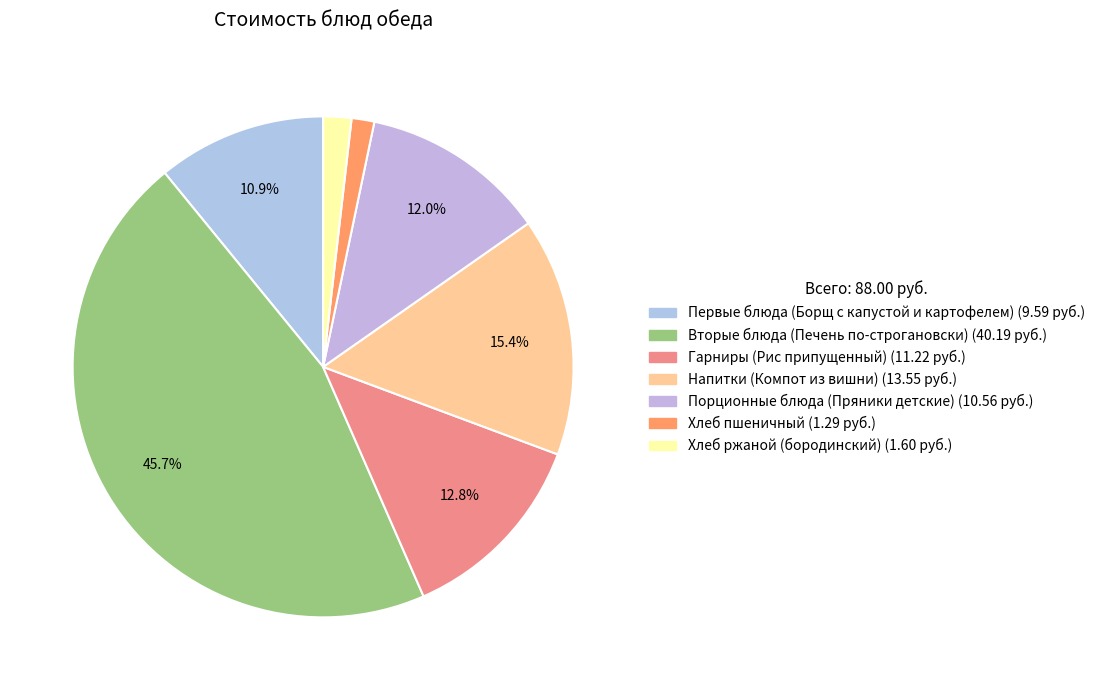

To the nearest percent, what is the difference between the Первые блюда (Борщ с капустой и картофелем) and Гарниры (Рис припущенный) slice percentages?

2%